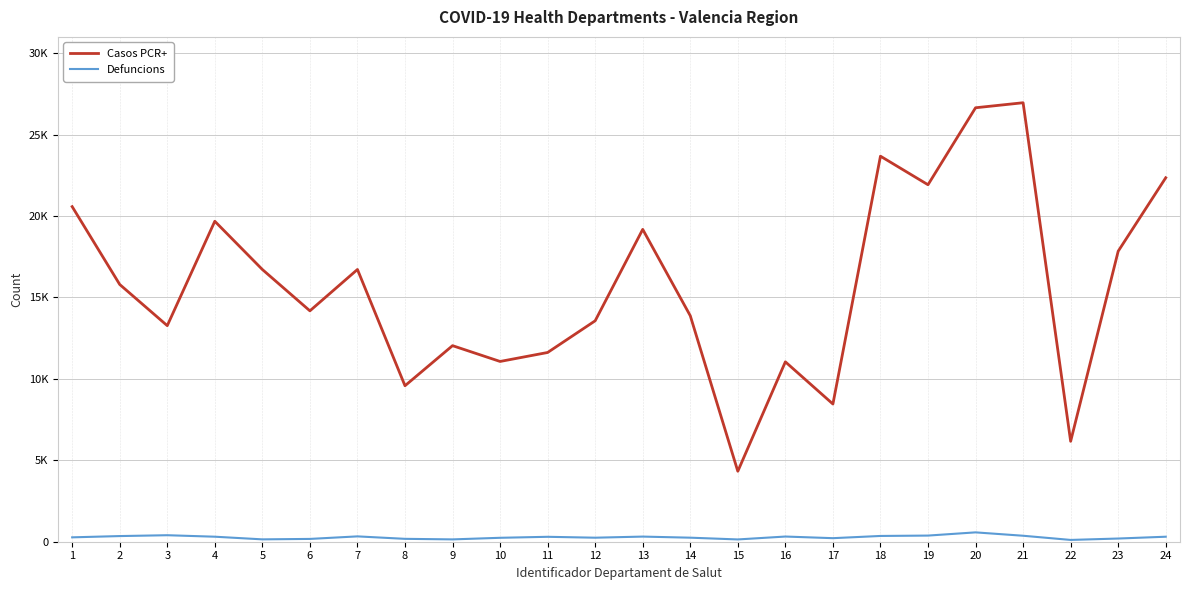

Does the chart have visible grid lines?

Yes